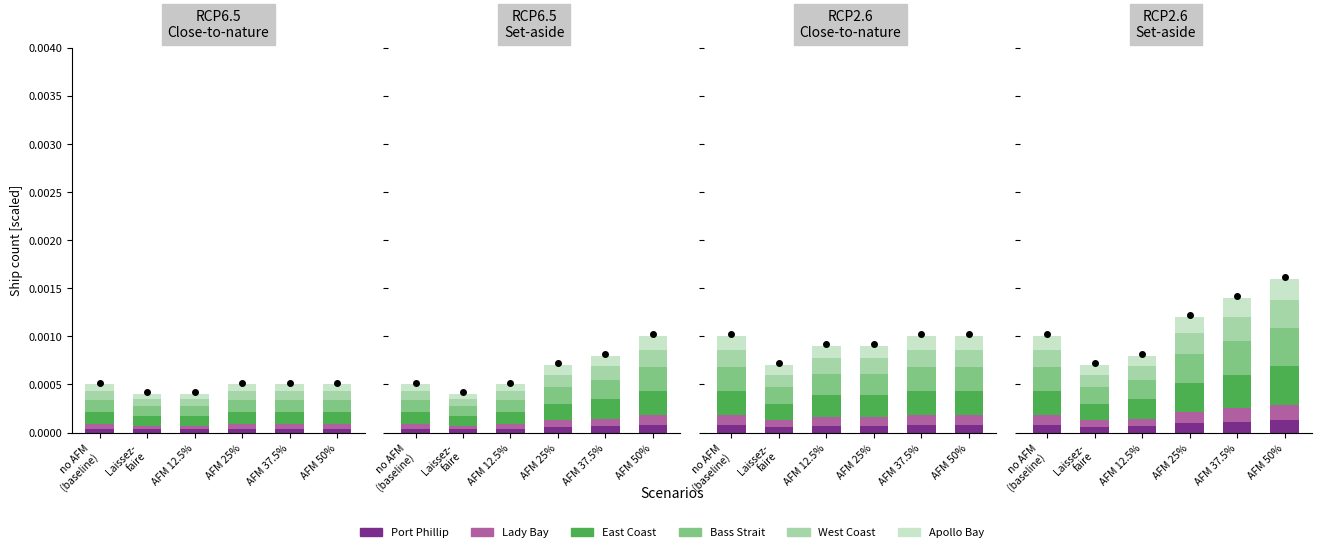

The Layer 3 series shows 0.0 at AFM 12.5%. True or false?

False